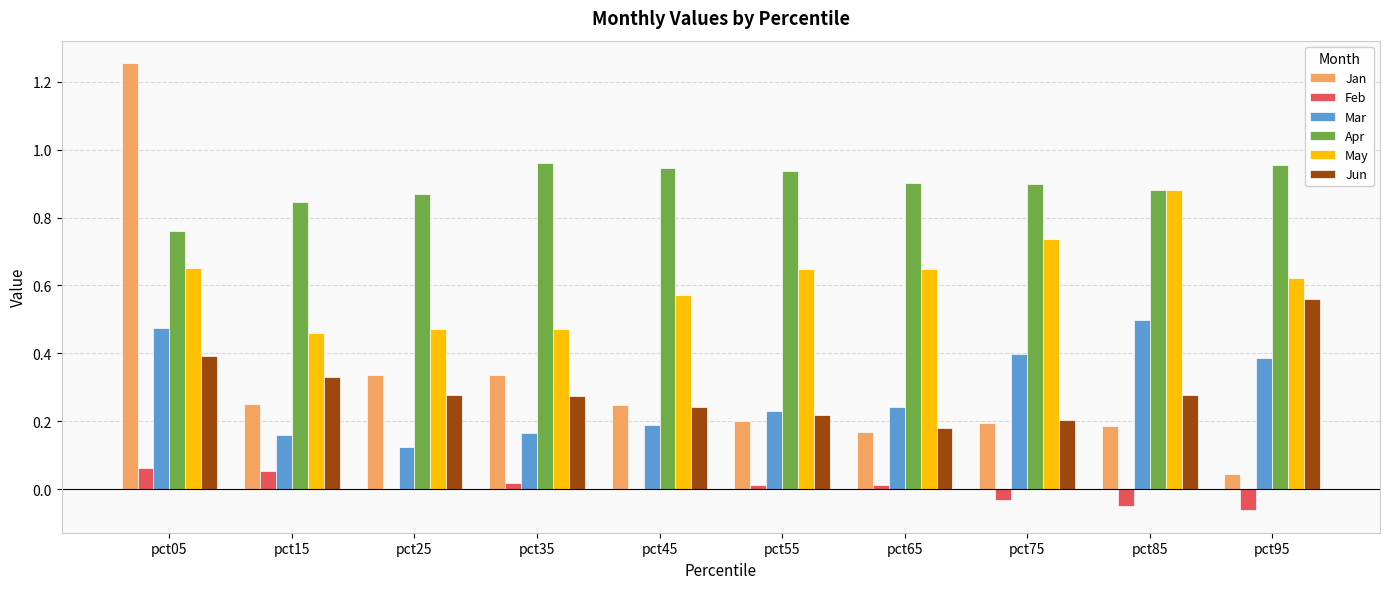

Is the value of Jun at pct15 greater than the value of Feb at pct65?

Yes